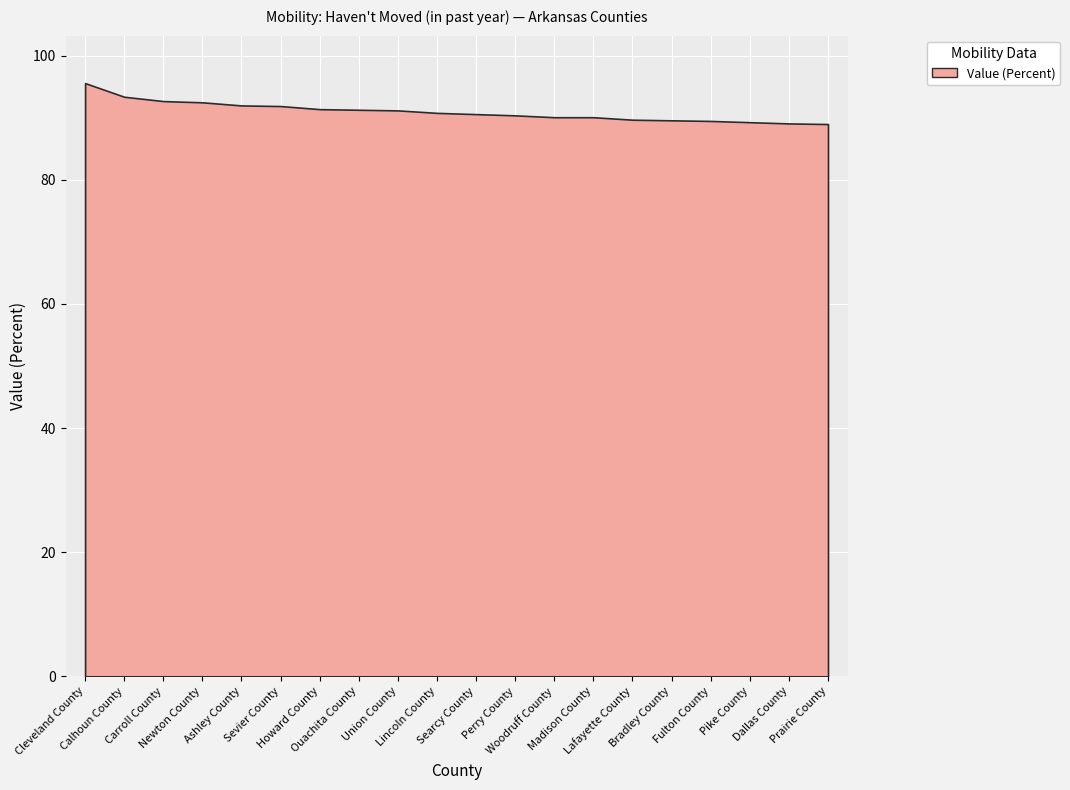

List the labels in order of value, largest first.

Cleveland County, Calhoun County, Carroll County, Newton County, Ashley County, Sevier County, Howard County, Ouachita County, Union County, Lincoln County, Searcy County, Perry County, Woodruff County, Madison County, Lafayette County, Bradley County, Fulton County, Pike County, Dallas County, Prairie County